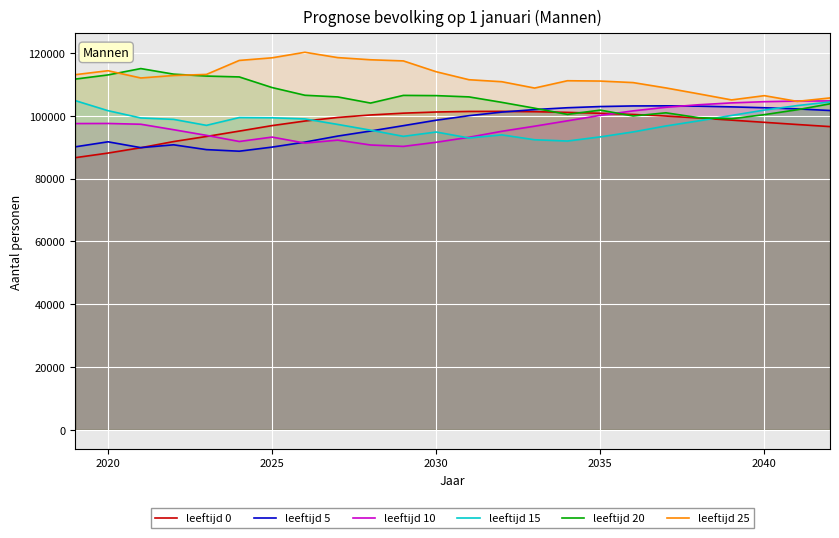

How many lines are shown in the chart?

6